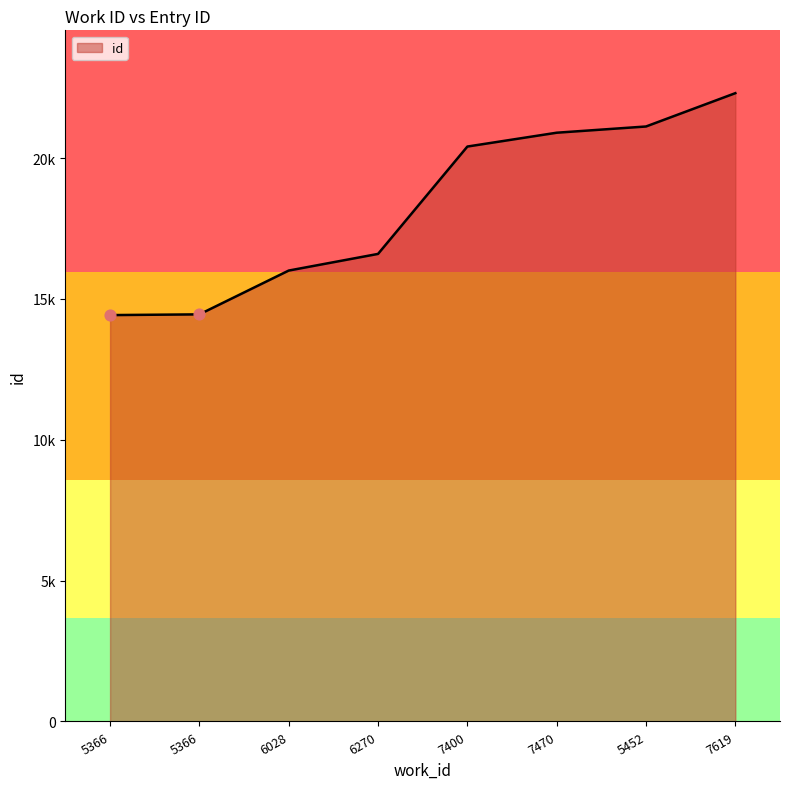

Between 7470 and 6028, which is larger?

7470